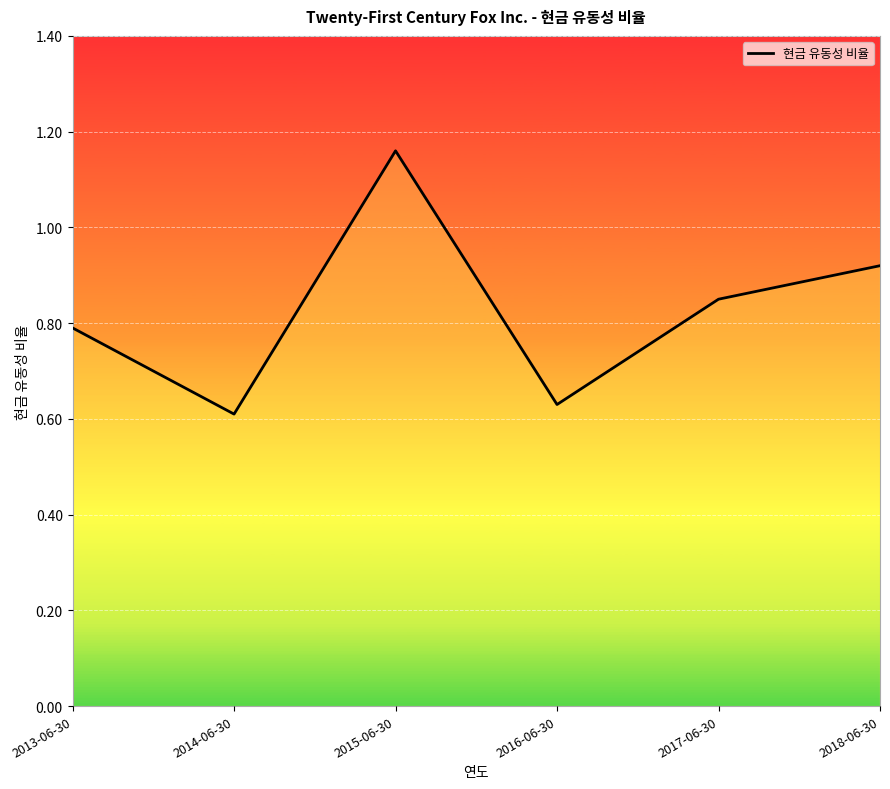

What is the value of the 5th point from the left?

0.8